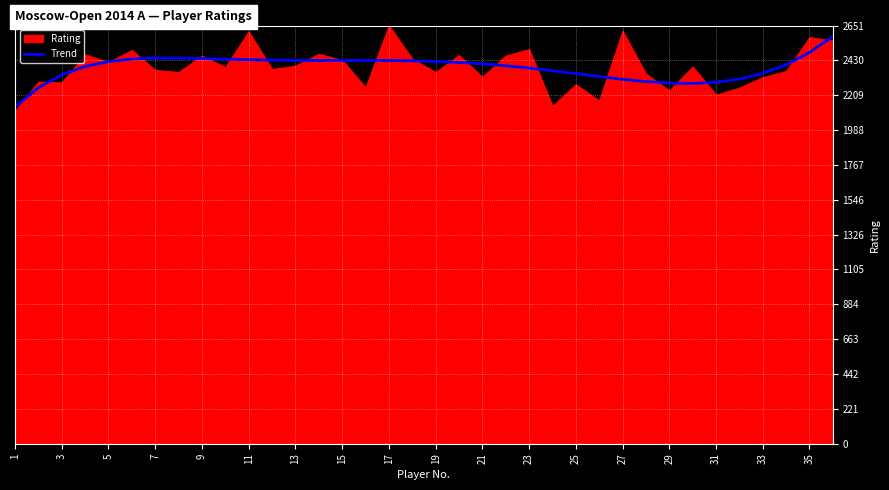

What is the average value?

2384.8